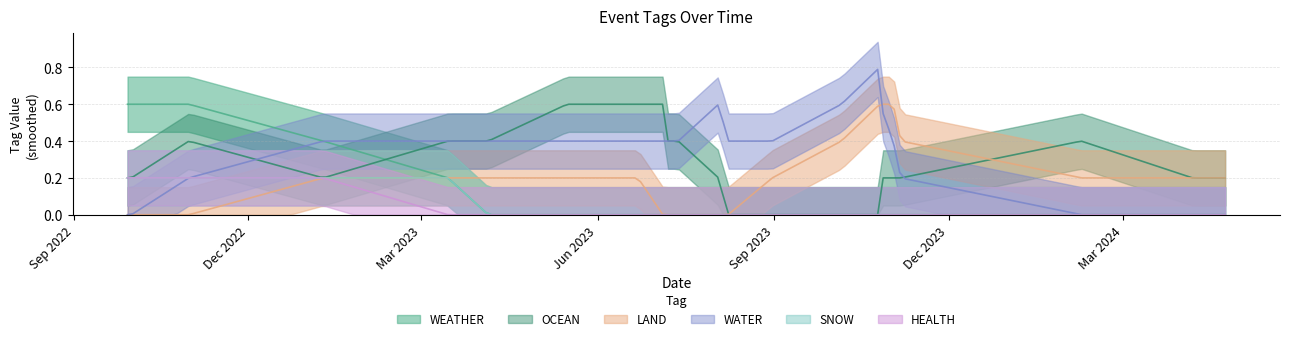

Where is the first local maximum for SNOW?

2022-10-31